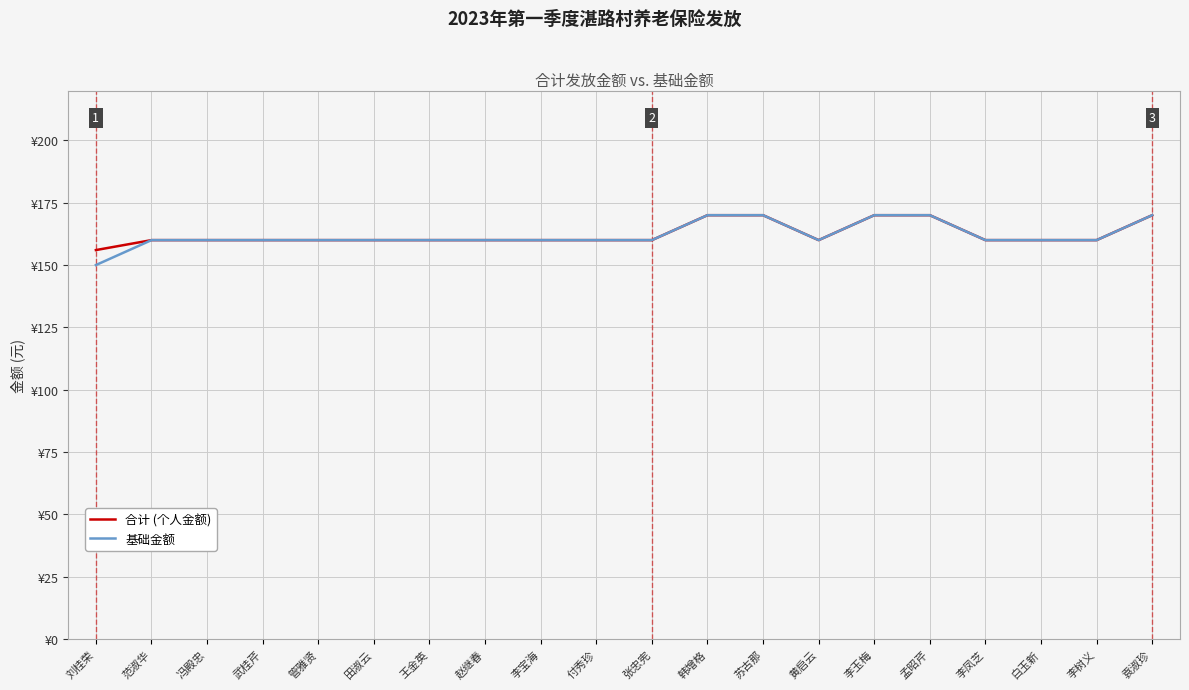

True or false: 基础金额 and 合计 (个人金额) cross at least once.

False